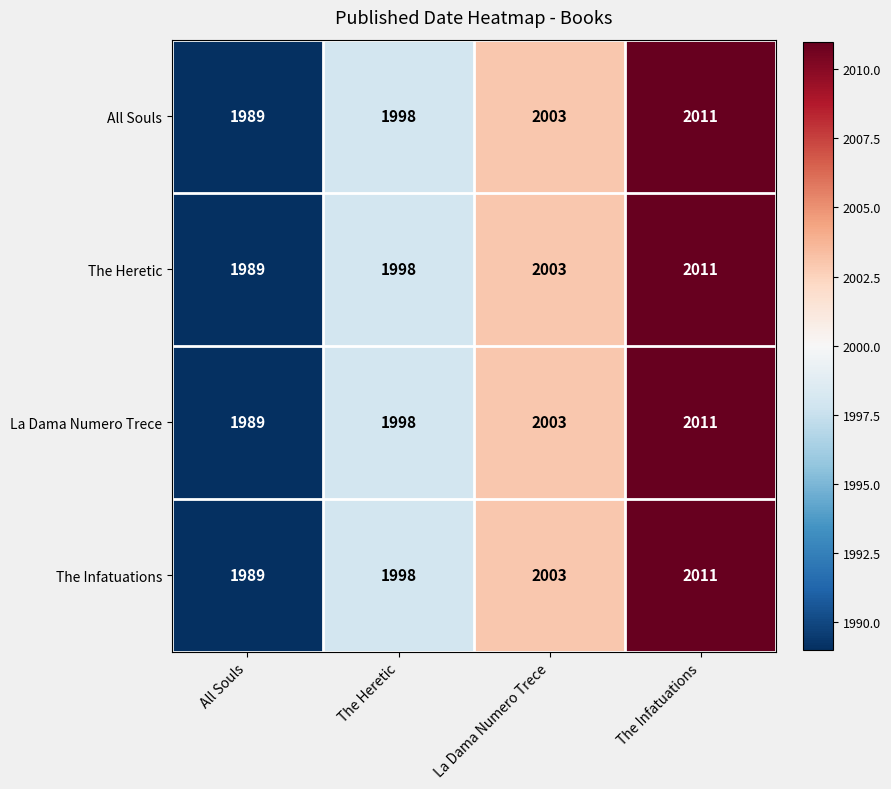

What is the sum of the The Infatuations values at All Souls and The Heretic?

3987